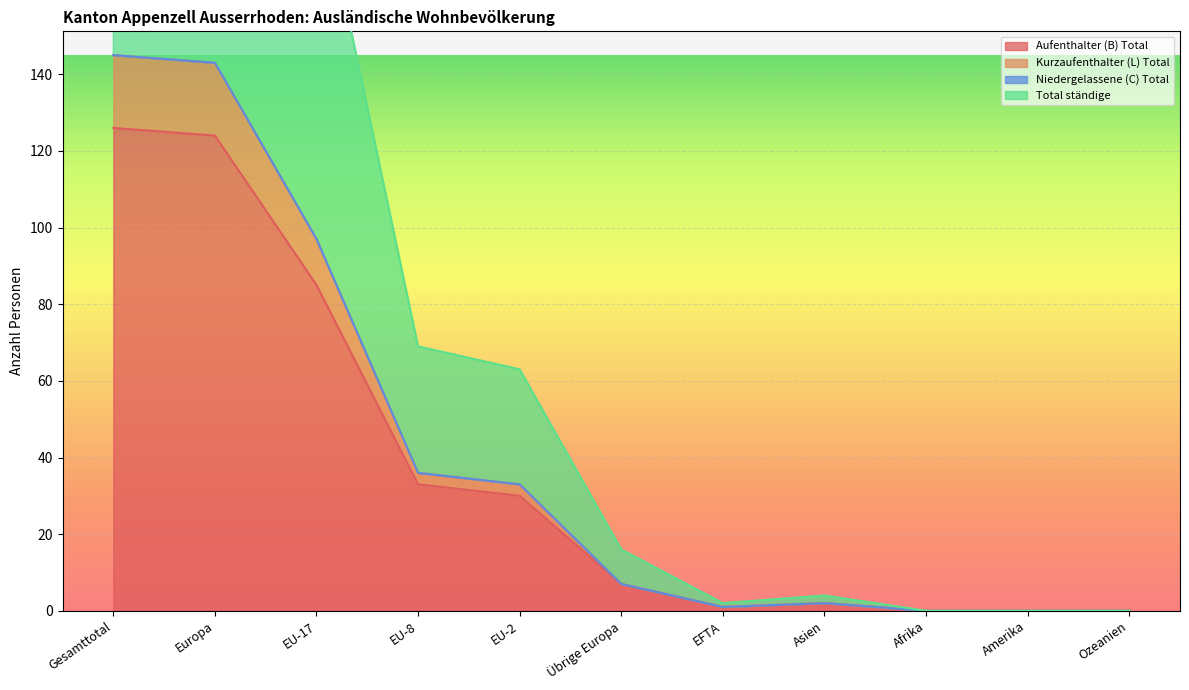

At which label is Aufenthalter (B) Total closest to 63?

EU-17